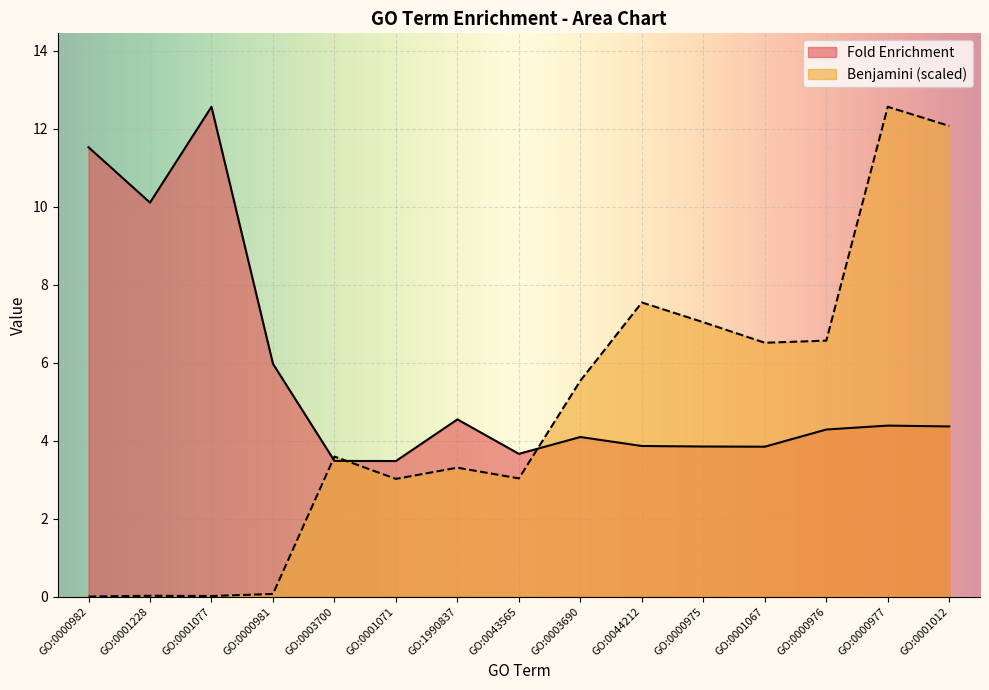

What are all the series names shown in the legend?

Fold Enrichment, Benjamini (scaled)